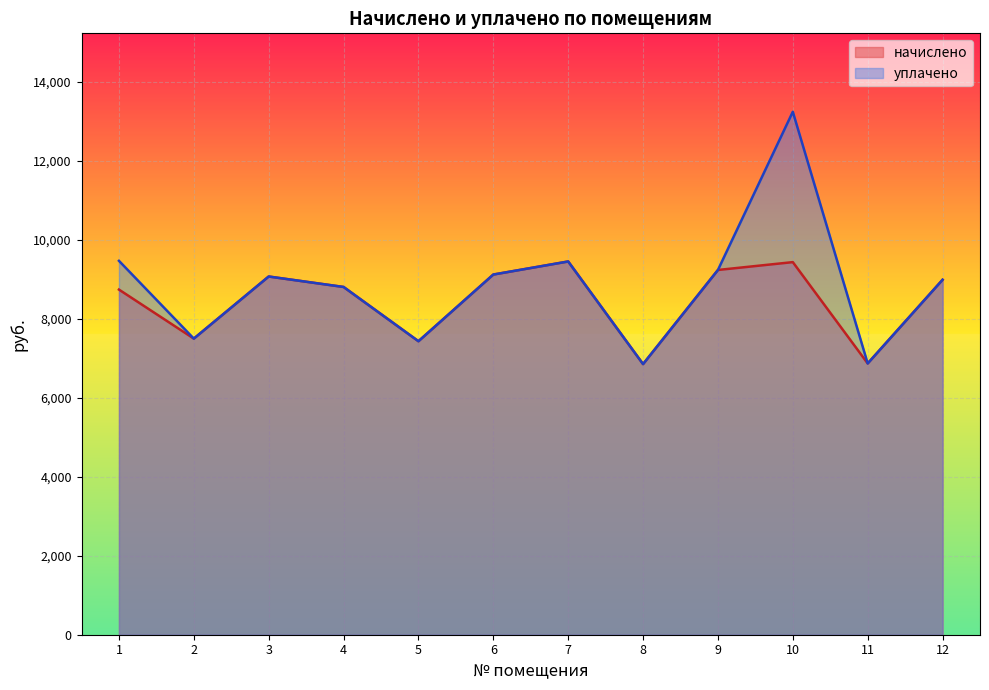

How many lines are shown in the chart?

2